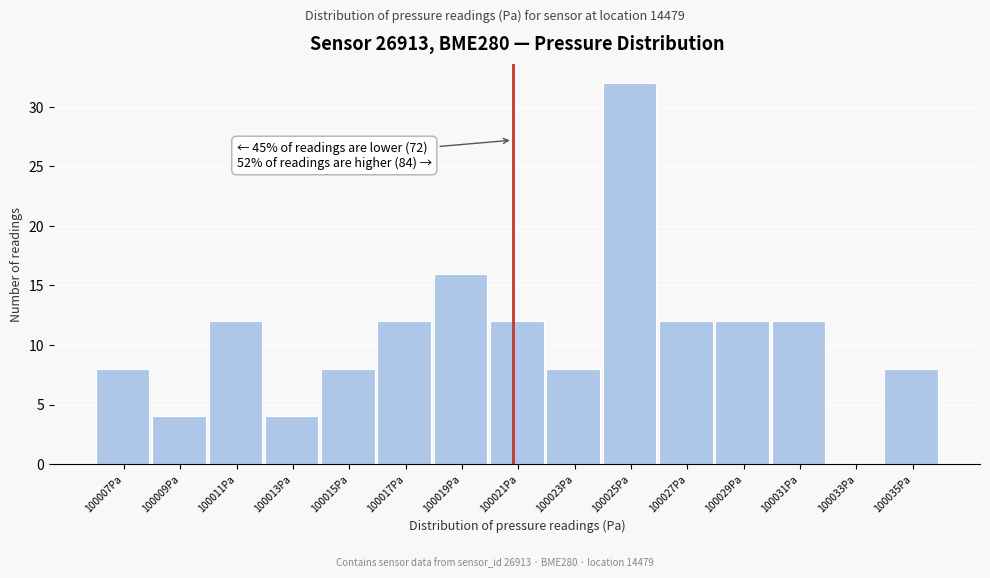

Reading left to right, list all the values displayed in this chart.

100007Pa=8	100009Pa=4	100011Pa=12	100013Pa=4	100015Pa=8	100017Pa=12	100019Pa=16	100021Pa=12	100023Pa=8	100025Pa=32	100027Pa=12	100029Pa=12	100031Pa=12	100033Pa=0	100035Pa=8